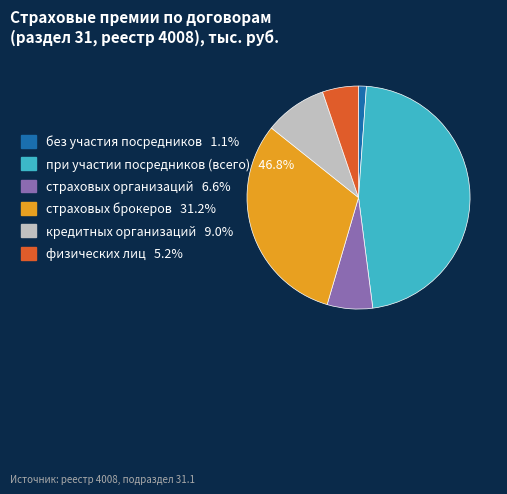

Is без участия посредников the majority of the pie?

No